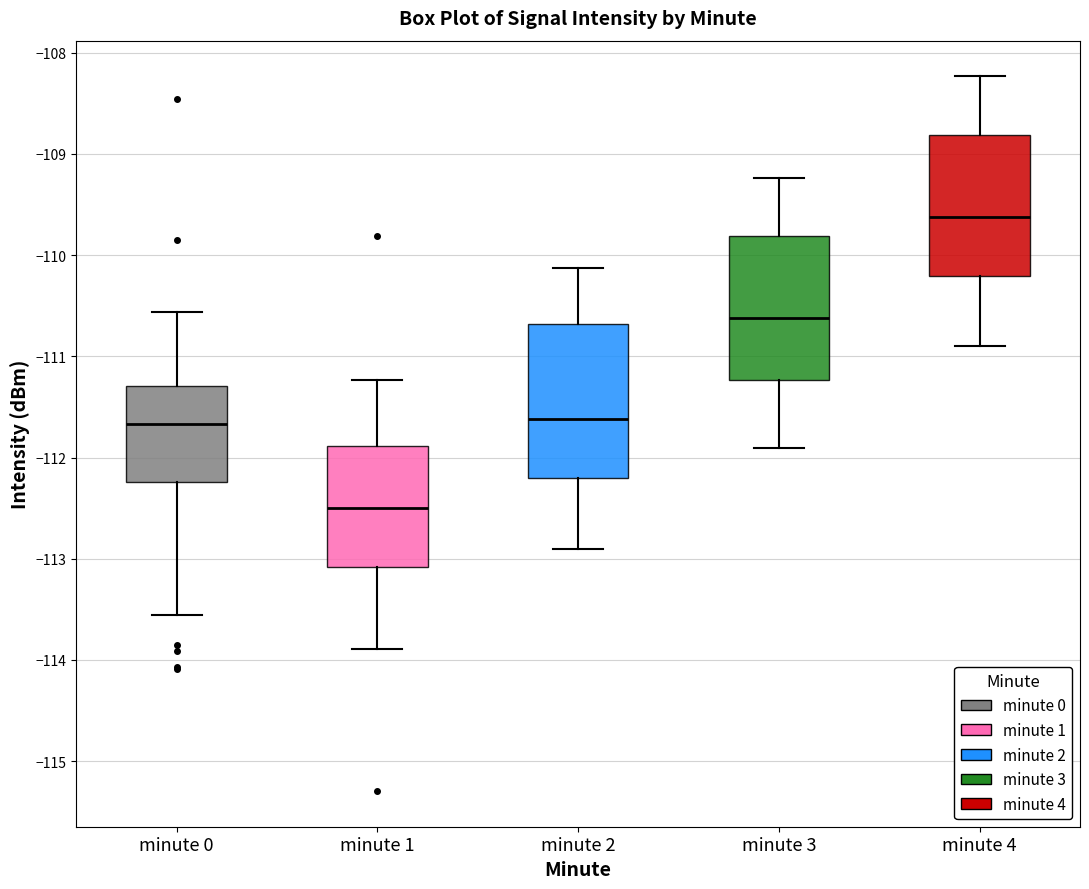

Reading left to right, transcribe this box plot: for each box, give where its median line is, the range the box spans, and where its two whiskers end, as read against the y-axis. The values are not printed on the chart, so give them approximately, as read against the axis.

minute 0: median -111.7, box -112.2 to -111.3, whiskers -113.6 to -110.6
minute 1: median -112.5, box -113.1 to -111.9, whiskers -113.9 to -111.2
minute 2: median -111.6, box -112.2 to -110.7, whiskers -112.9 to -110.1
minute 3: median -110.6, box -111.2 to -109.8, whiskers -111.9 to -109.2
minute 4: median -109.6, box -110.2 to -108.8, whiskers -110.9 to -108.2